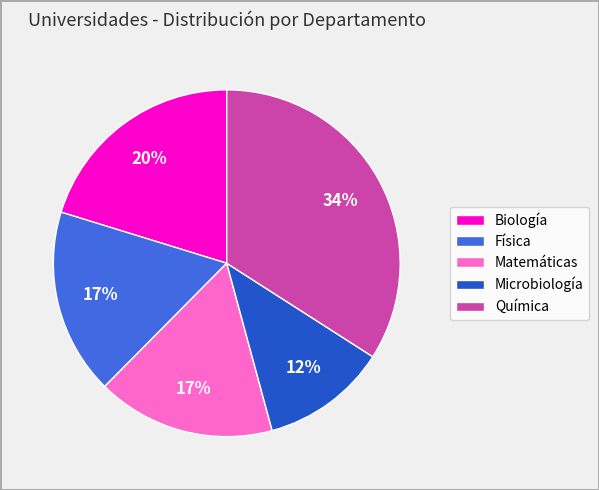

True or false: Matemáticas accounts for 11% of the total.

False